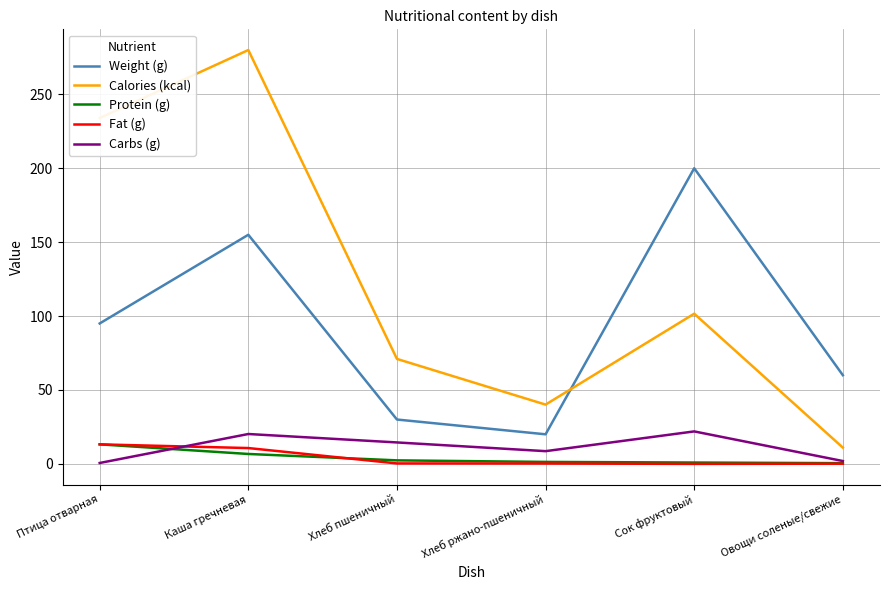

What is the spread (max minus min) of values at Птица отварная?

233.4